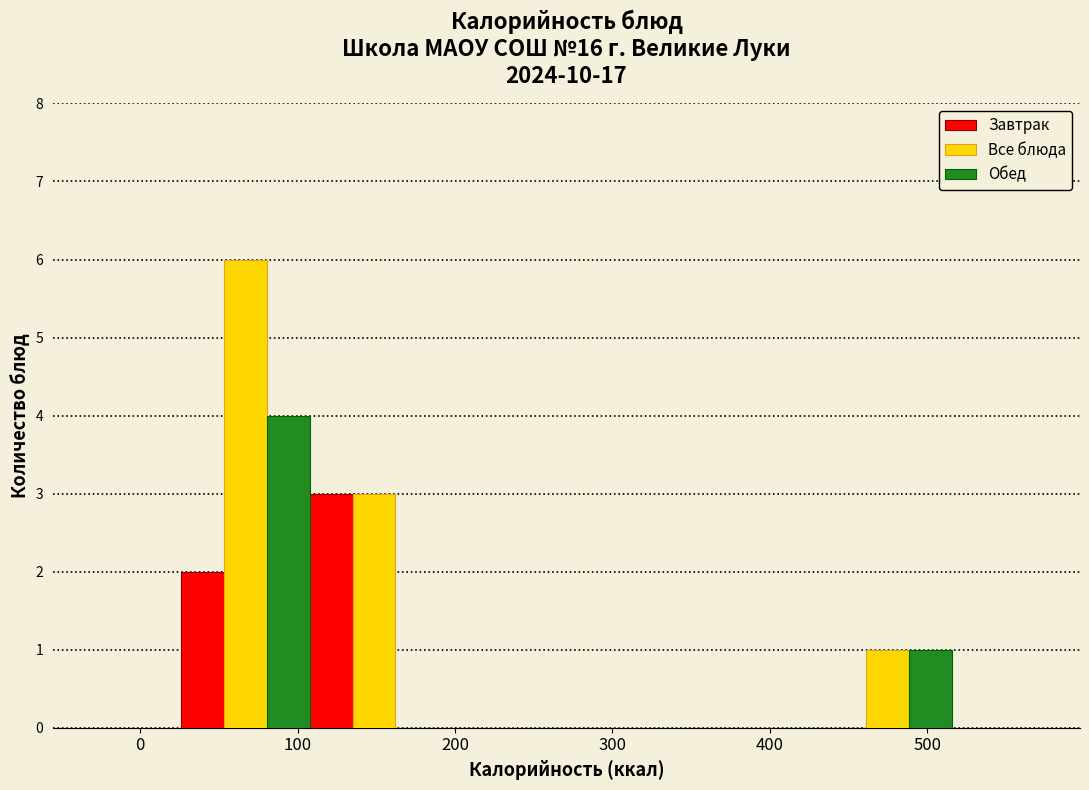

What is the height of the Завтрак bar covering 110 to 190 on the x-axis? Neither the bar edges nor the heights are printed on the chart, so give them approximately, as read against the axes.

3